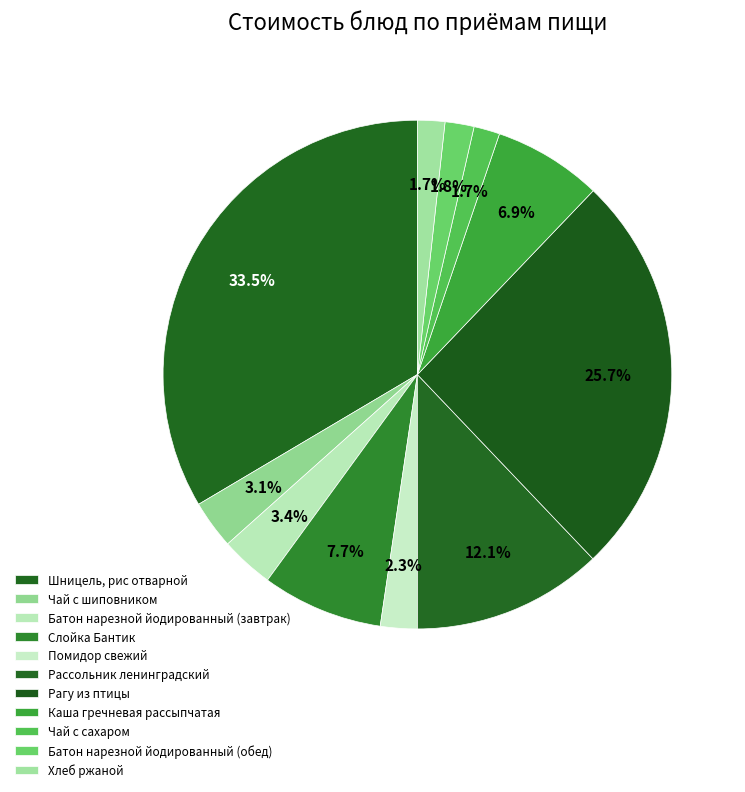

How many segments does this pie chart have?

11